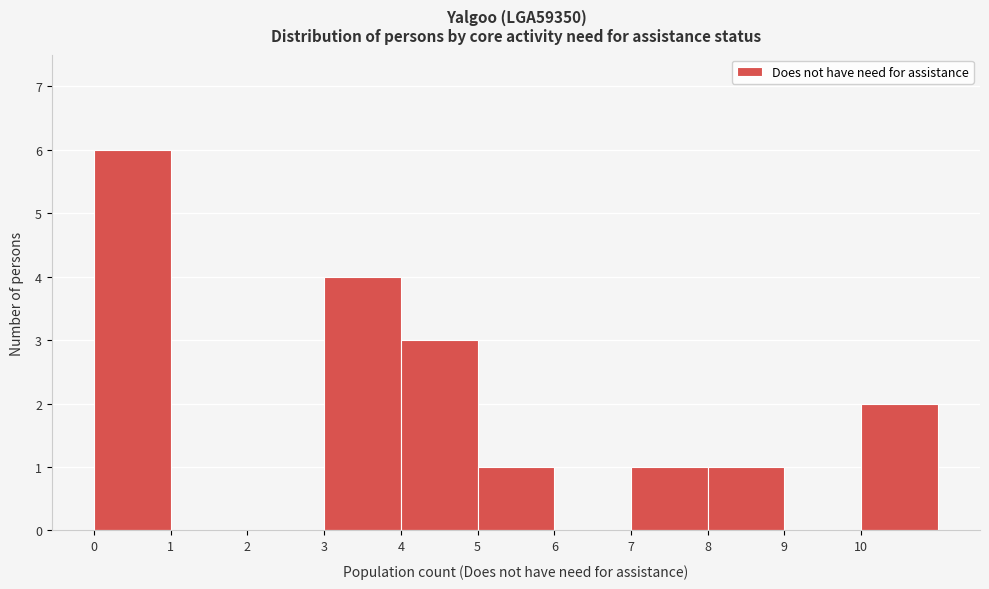

How tall is the bar that spans 7 to 8 on the x-axis? The values are not printed on the chart, so give them approximately, as read against the axis.

1